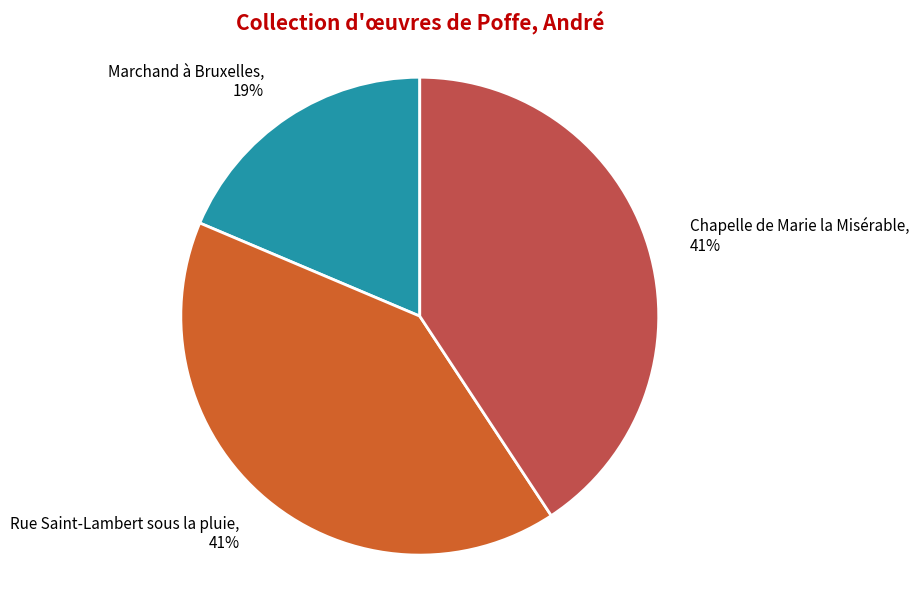

What is the smallest slice in the pie chart?

Marchand à Bruxelles